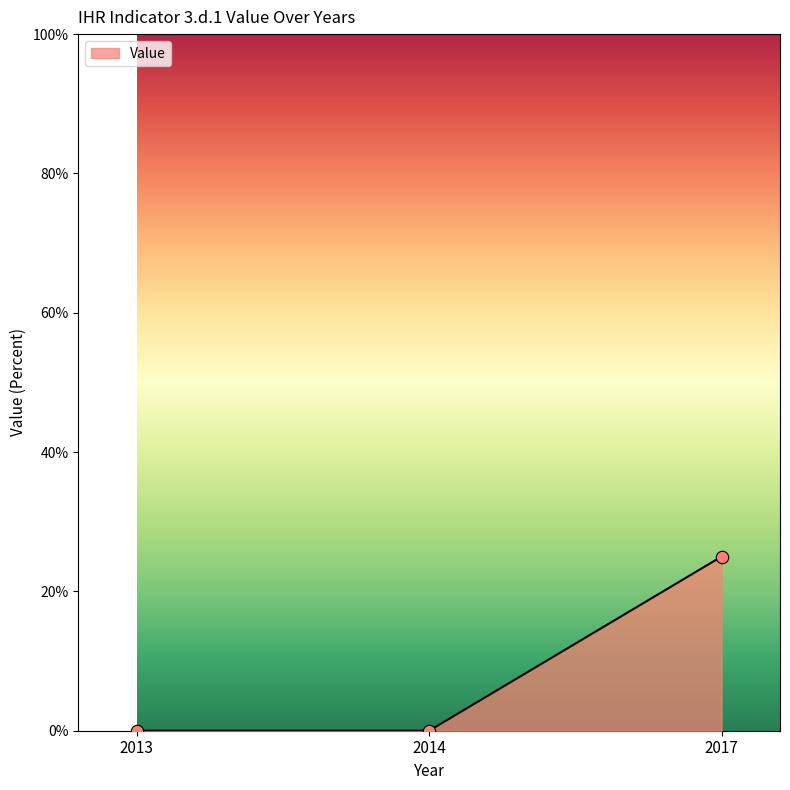

What is the change in value from 2014 to 2017?

+25